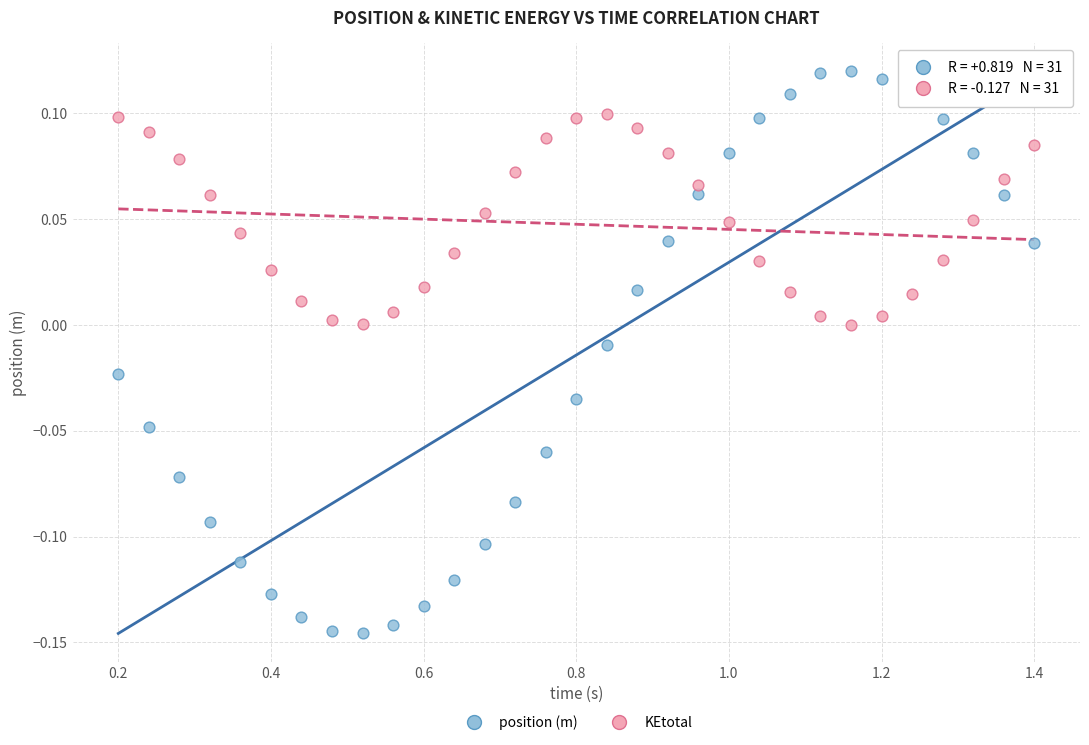

Which series has the largest Y range (max minus min)?

position (m)